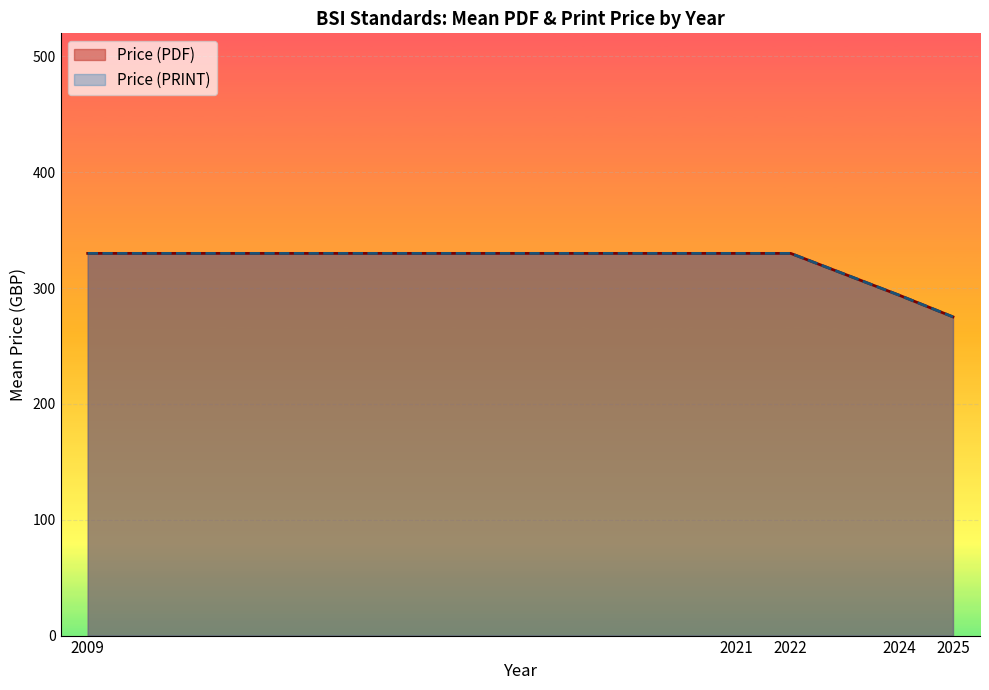

Rank the series by their maximum value, from lowest to highest.

Price (PDF), Price (PRINT)